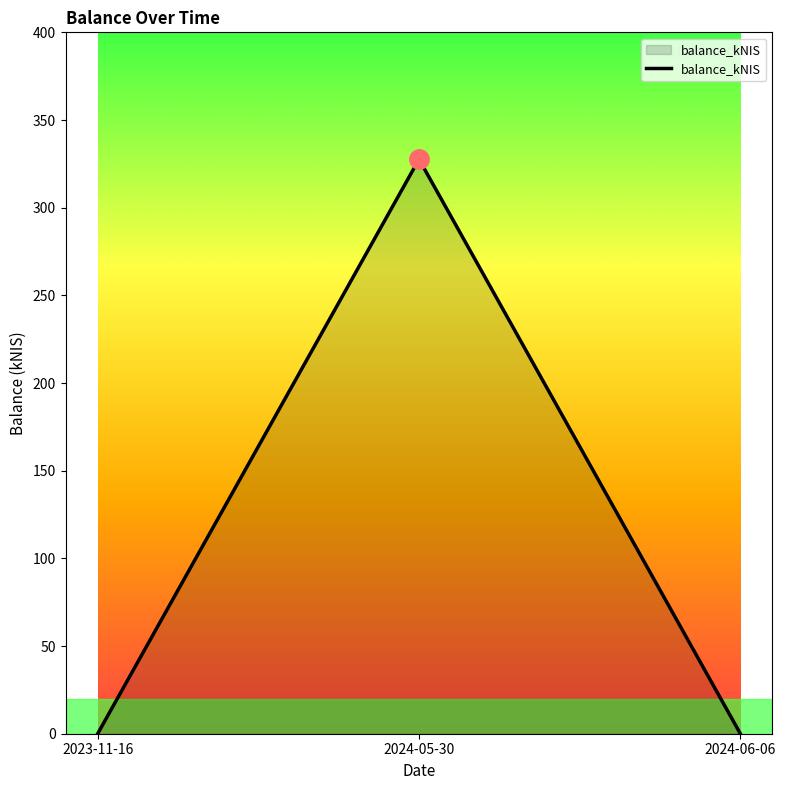

True or false: the data shows 152.7 at 2024-06-06.

False